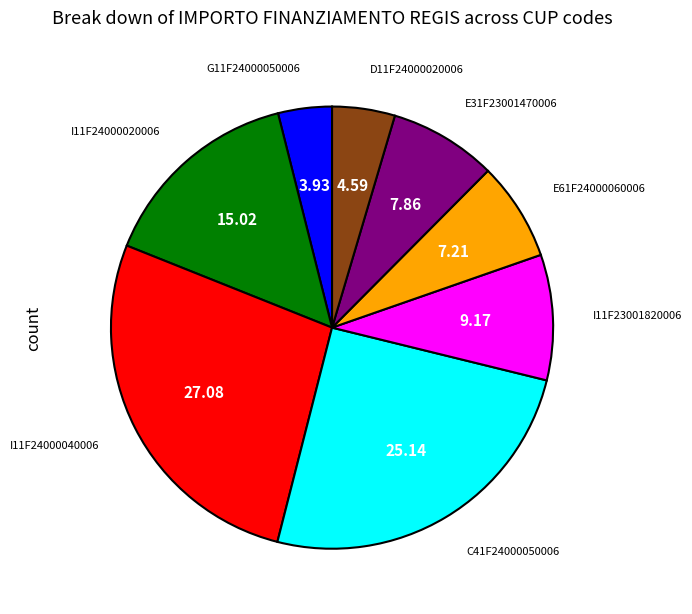

How many segments does this pie chart have?

8